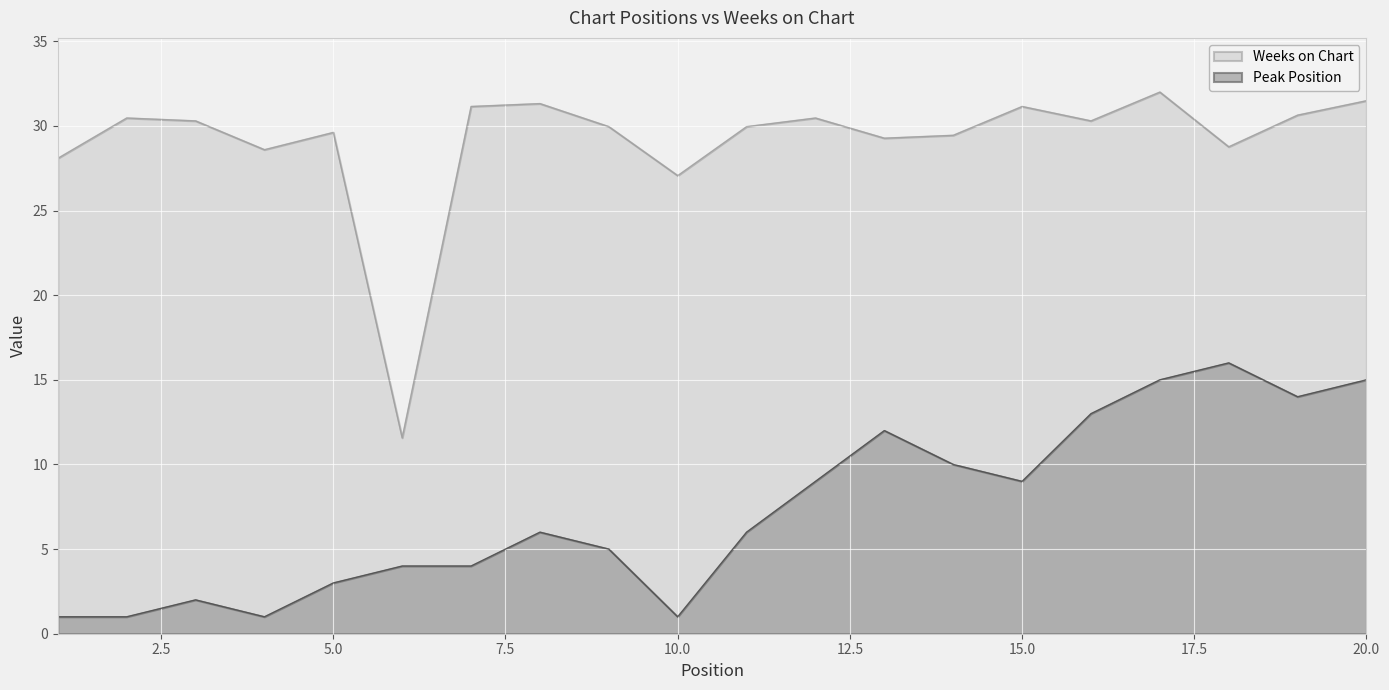

The Weeks on Chart series shows 13.6 at 9. True or false?

False